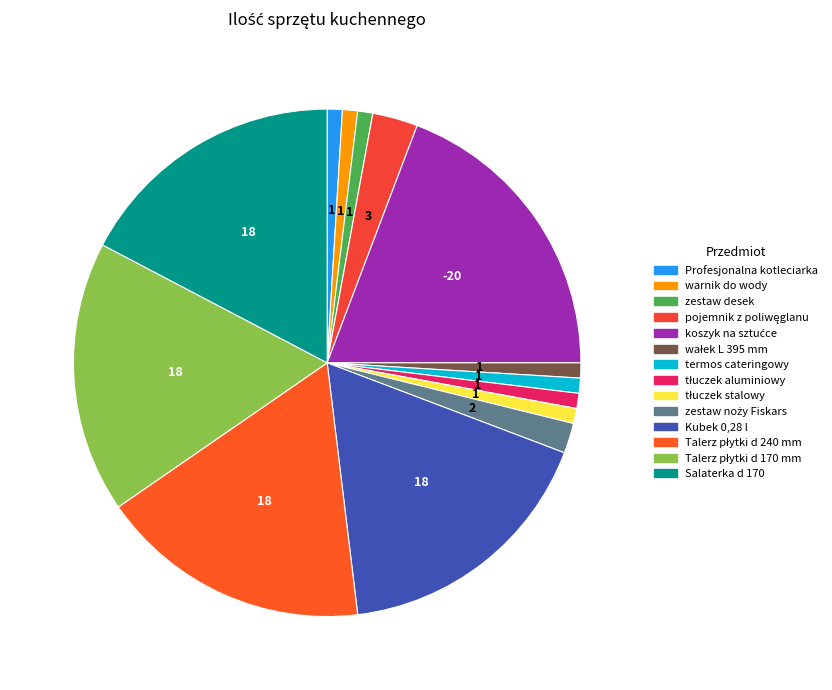

Combined, do warnik do wody and zestaw desek account for over 50%?

No